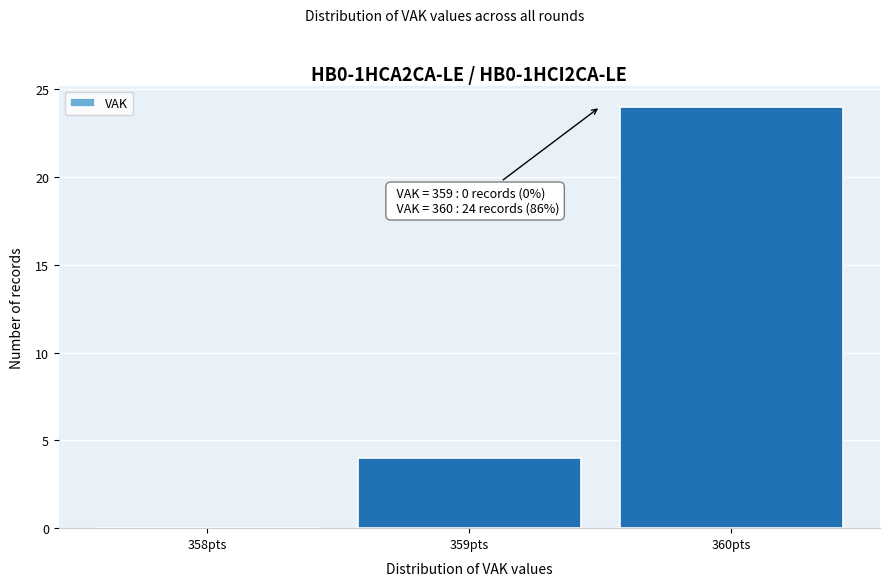

Reading left to right, extract all data points from this chart.

358pts=0	359pts=4	360pts=24